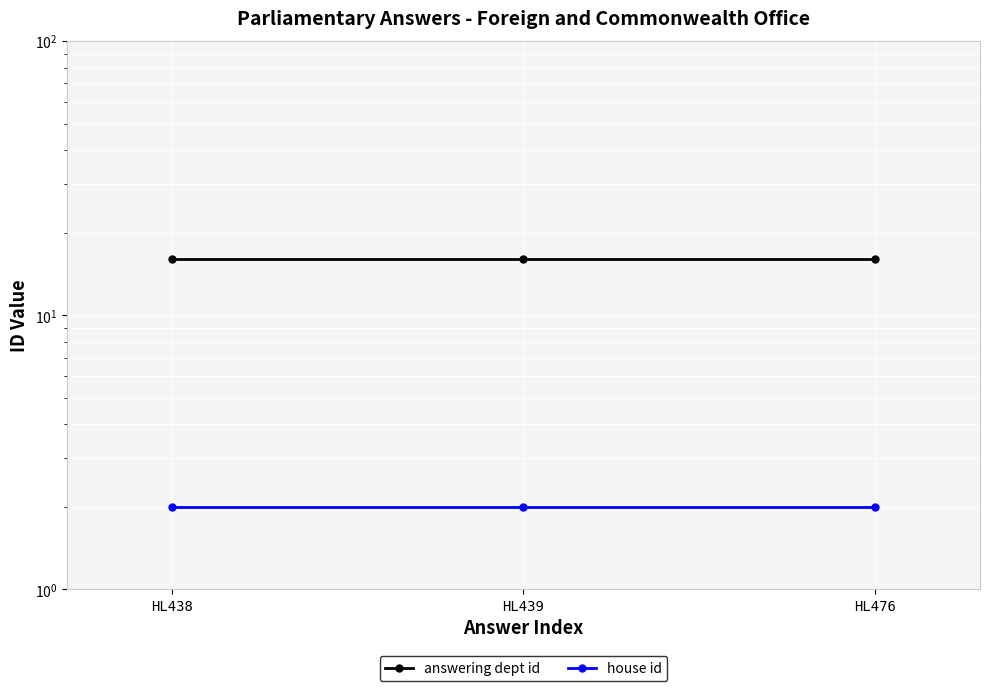

The house id series shows 2 at HL476. True or false?

True